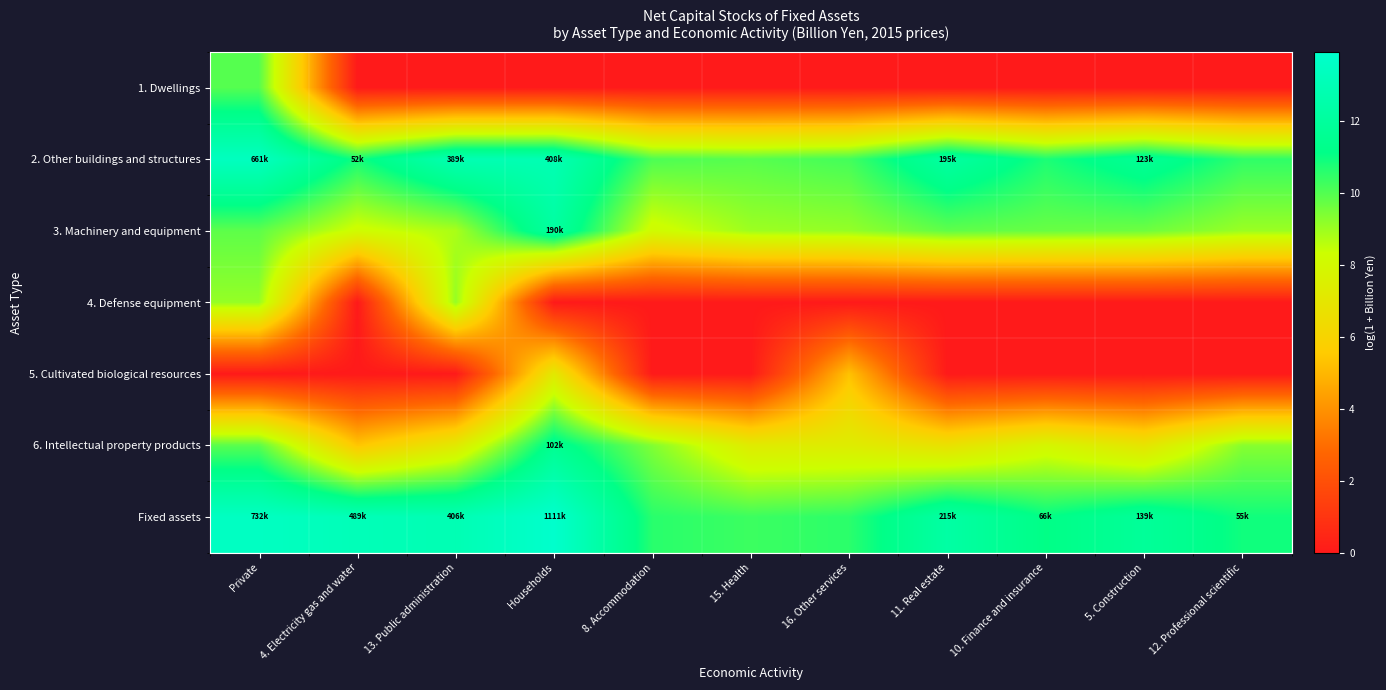

Between Households and 11. Real estate, which is larger?

Households